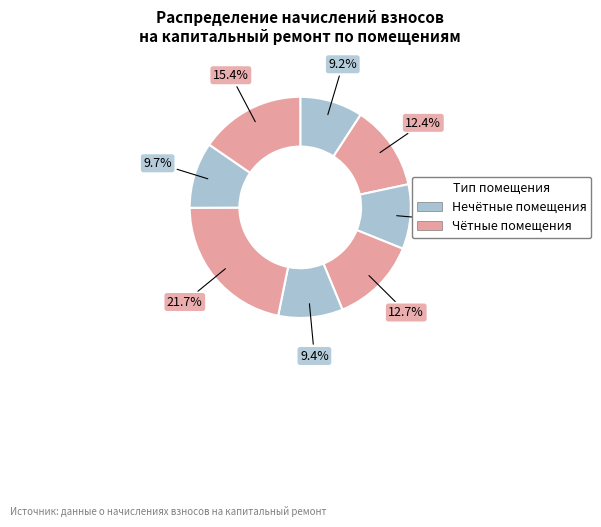

Count the number of slices in the pie.

8